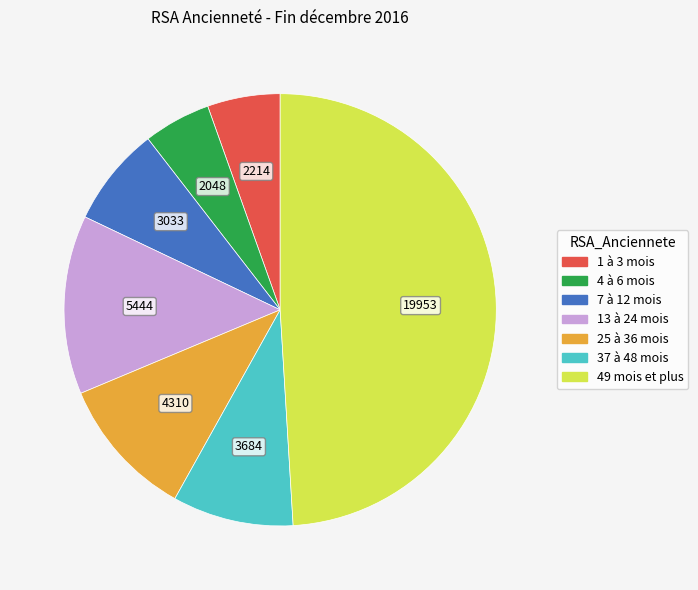

What is the largest slice in the pie chart?

49 mois et plus